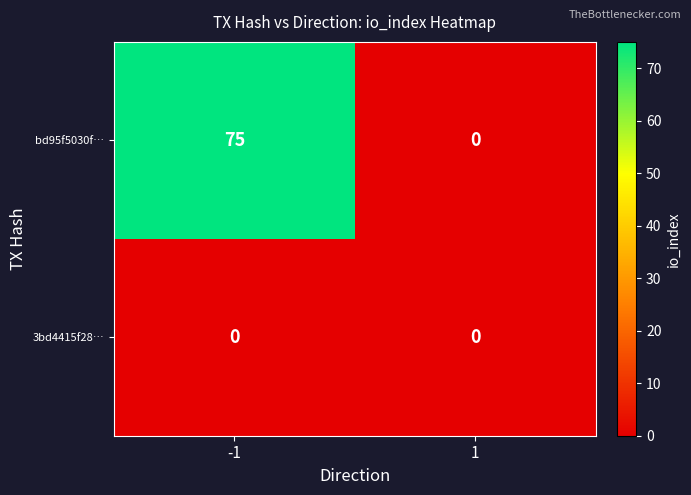

Which series has the widest spread of values?

bd95f5030f…